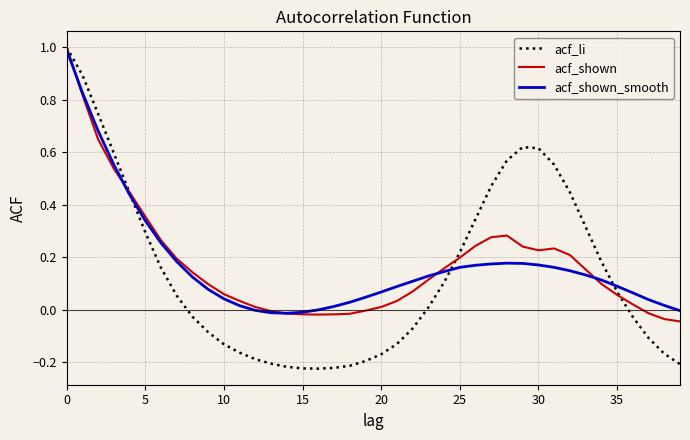

Which series has the widest spread of values?

acf_li